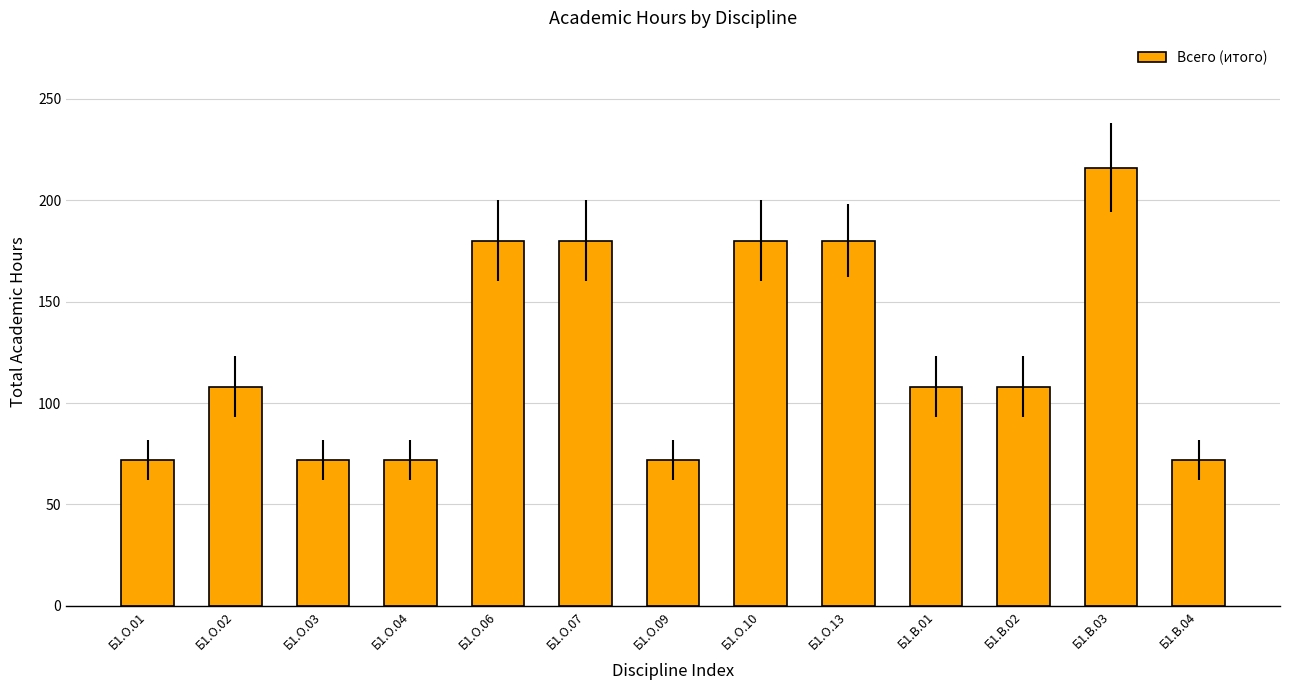

Are the bars horizontal?

No